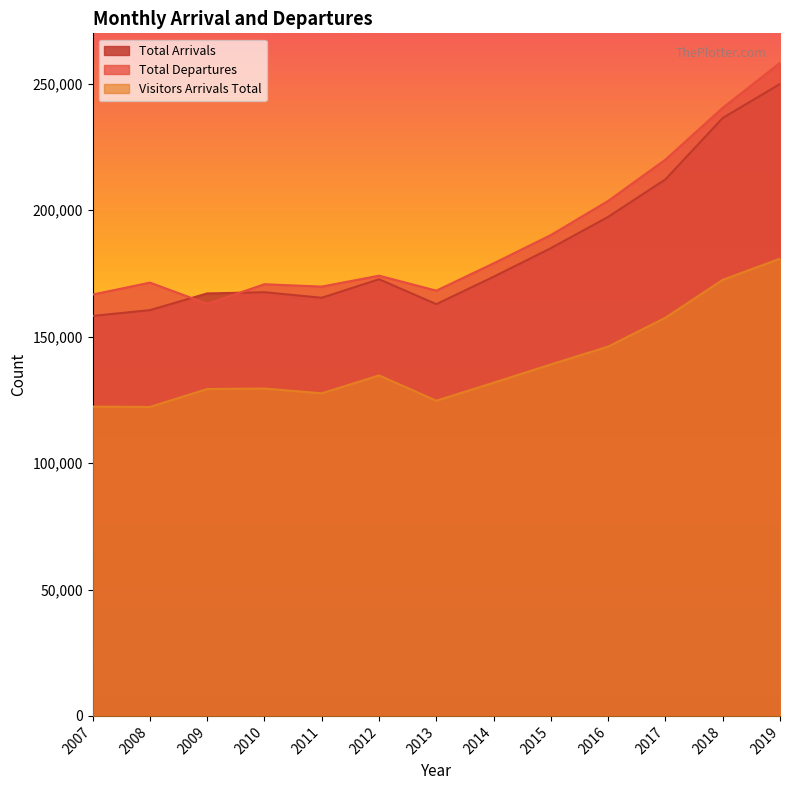

Which category has the highest value across all series?

2019